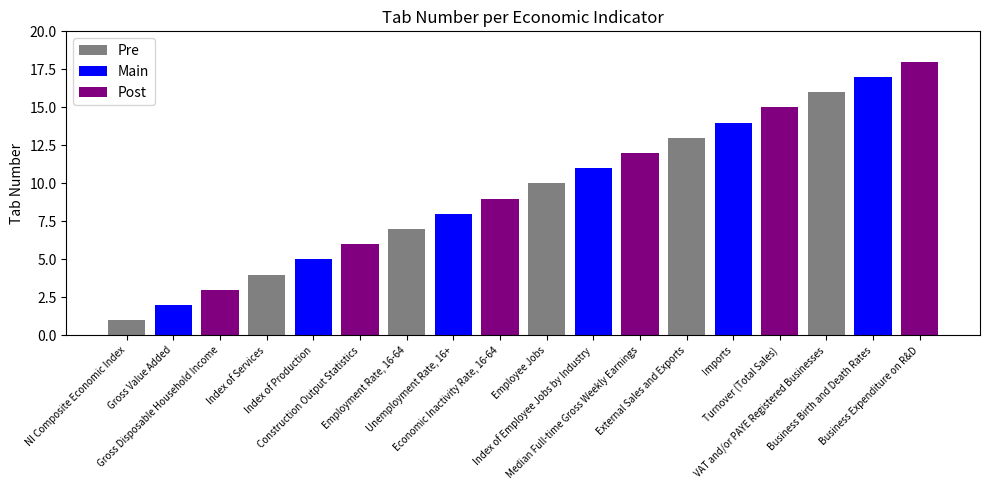

The value at Construction Output Statistics is 6. True or false?

True